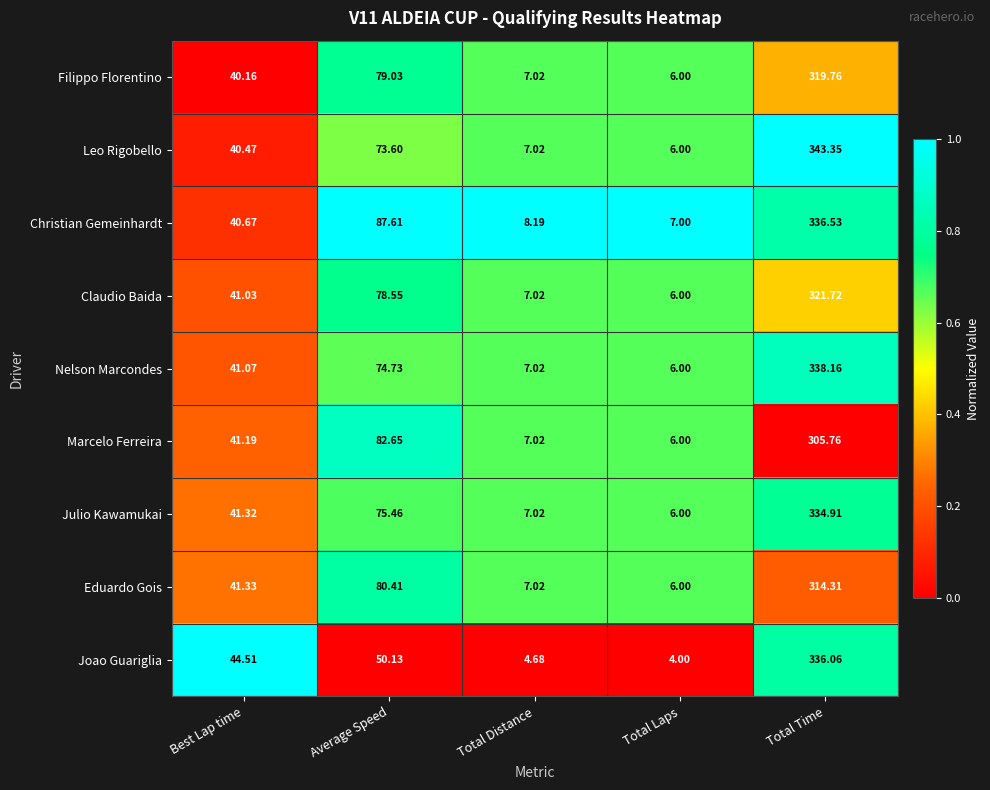

At which category is the sum across all series the highest?

Total Time